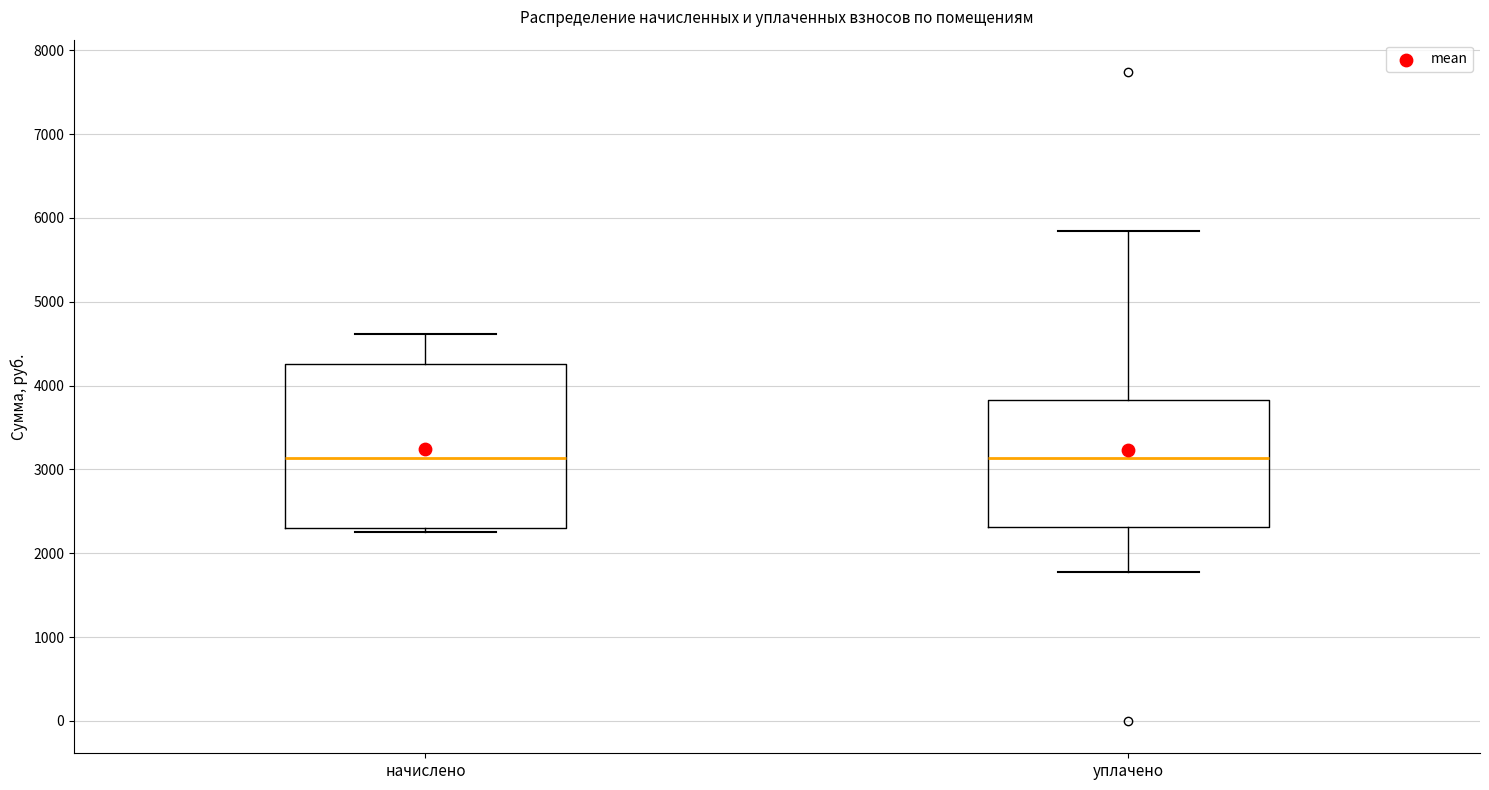

Which box is the tallest, from its lower edge to its upper edge?

начислено